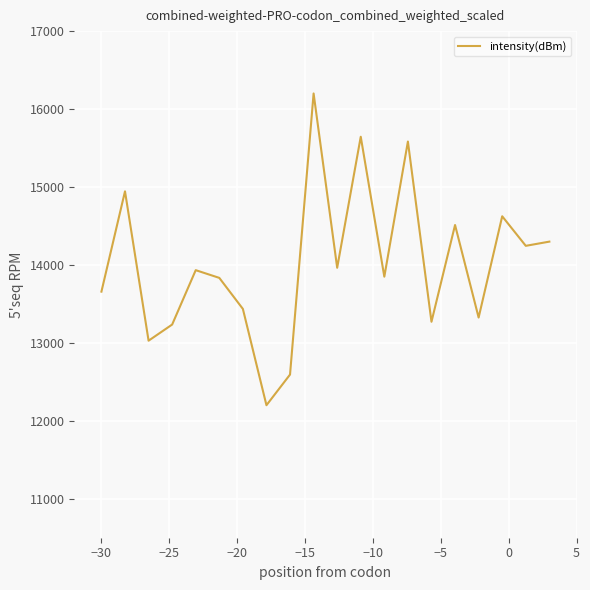

What is the greatest value displayed?

16200.0